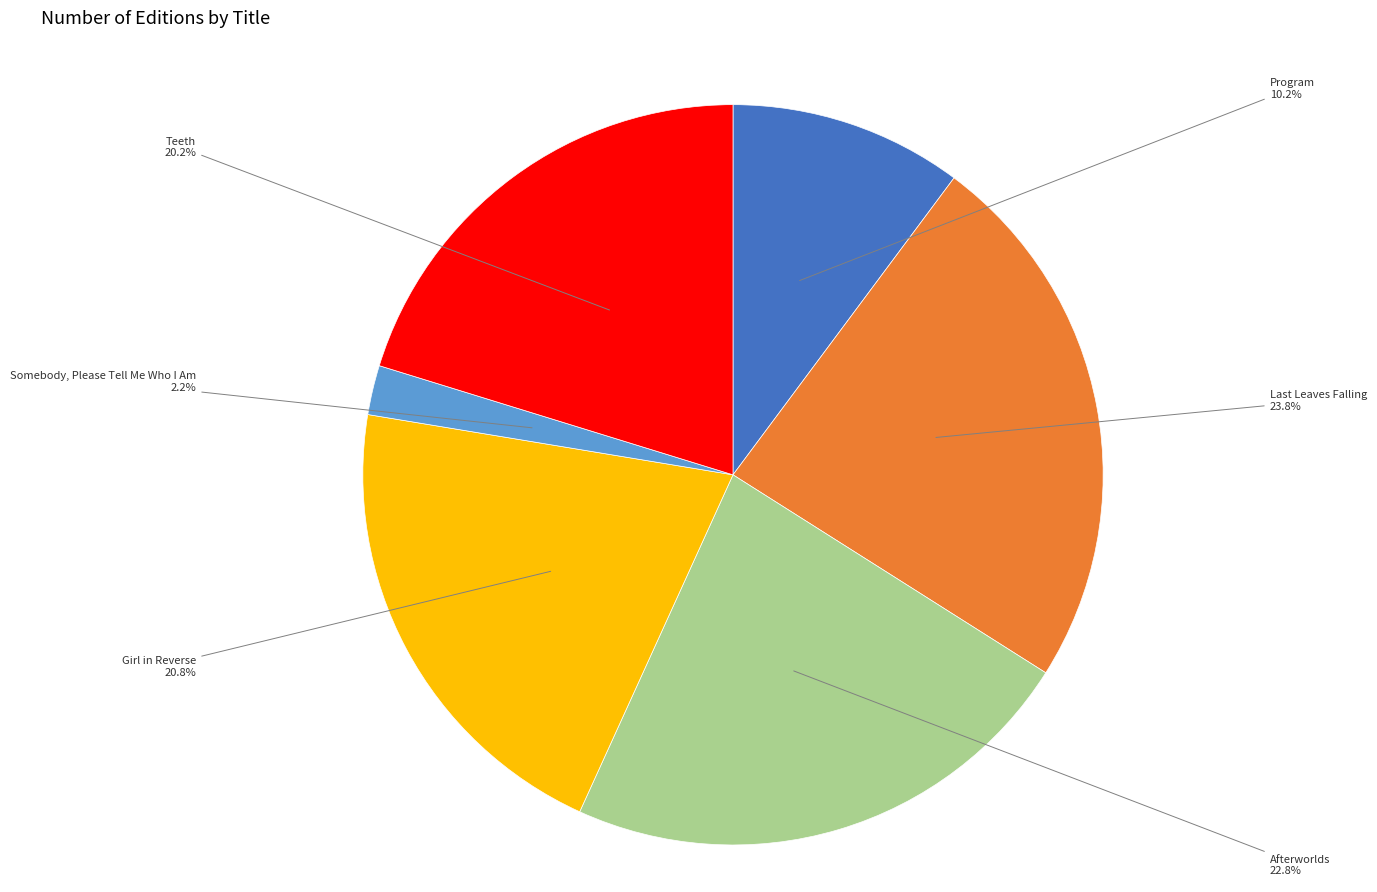

Is there a majority slice in this chart?

No